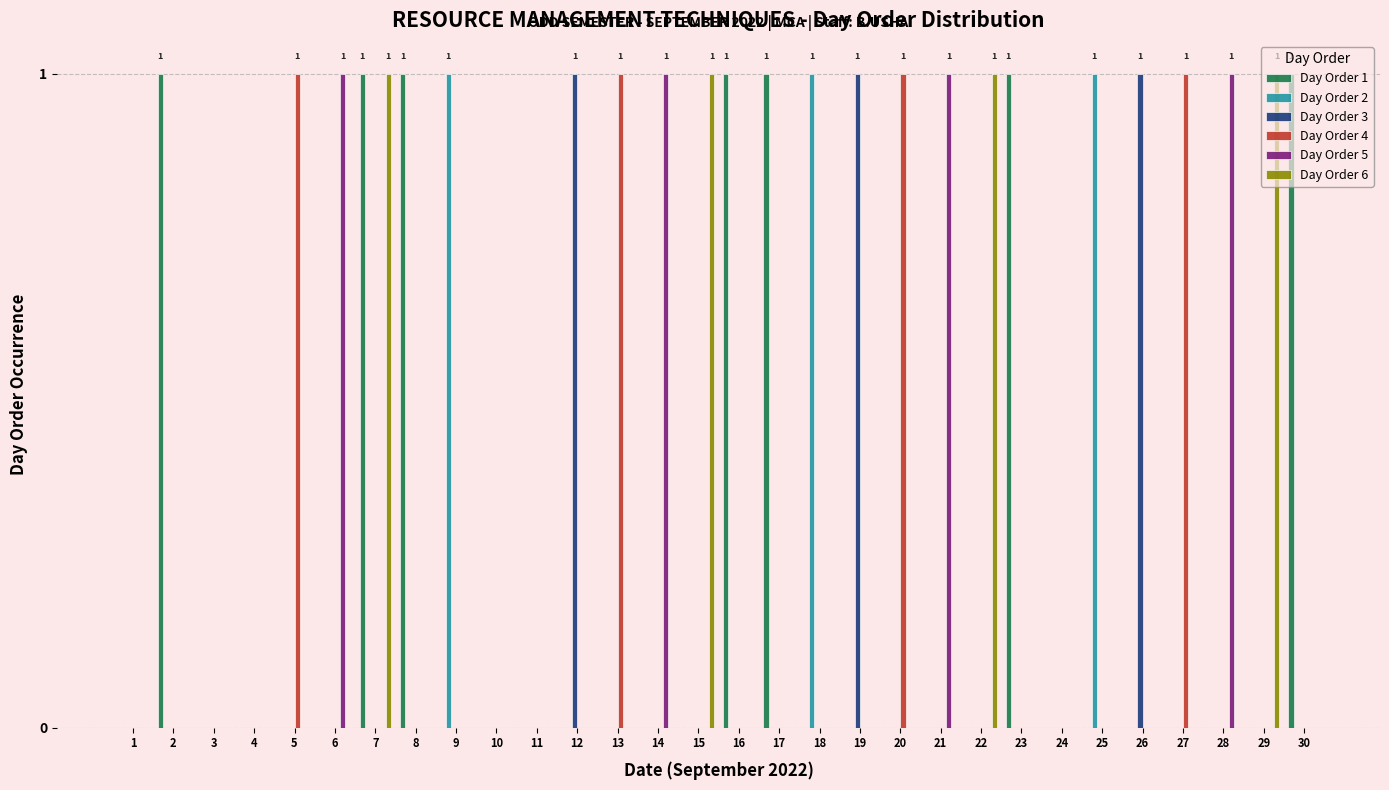

Is it true that Day Order 4 equals 1 at 5?

True